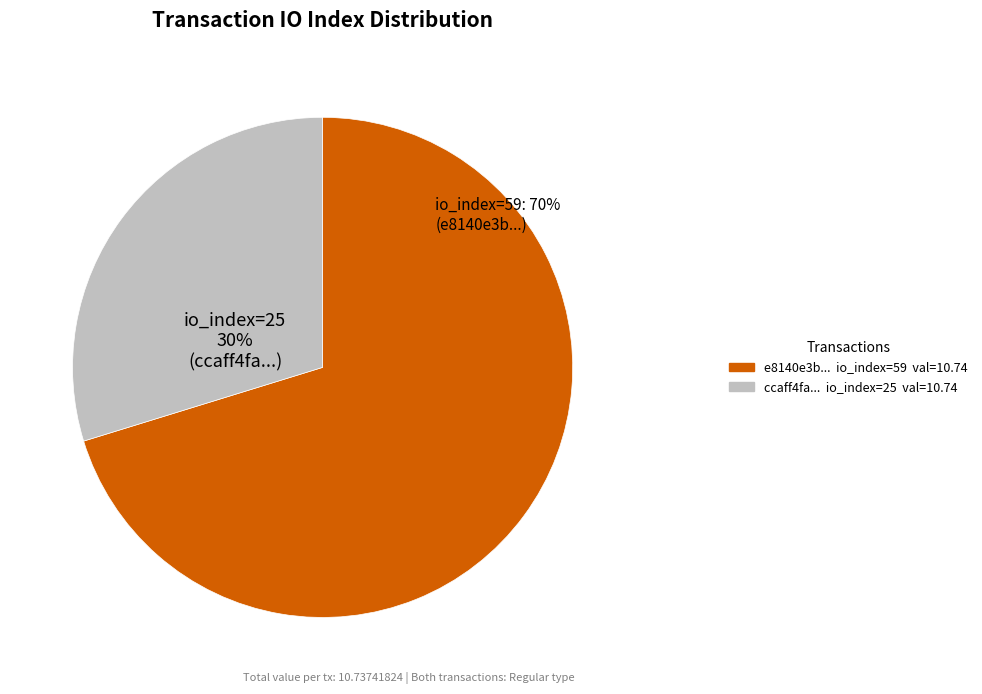

Is there a majority slice in this chart?

Yes